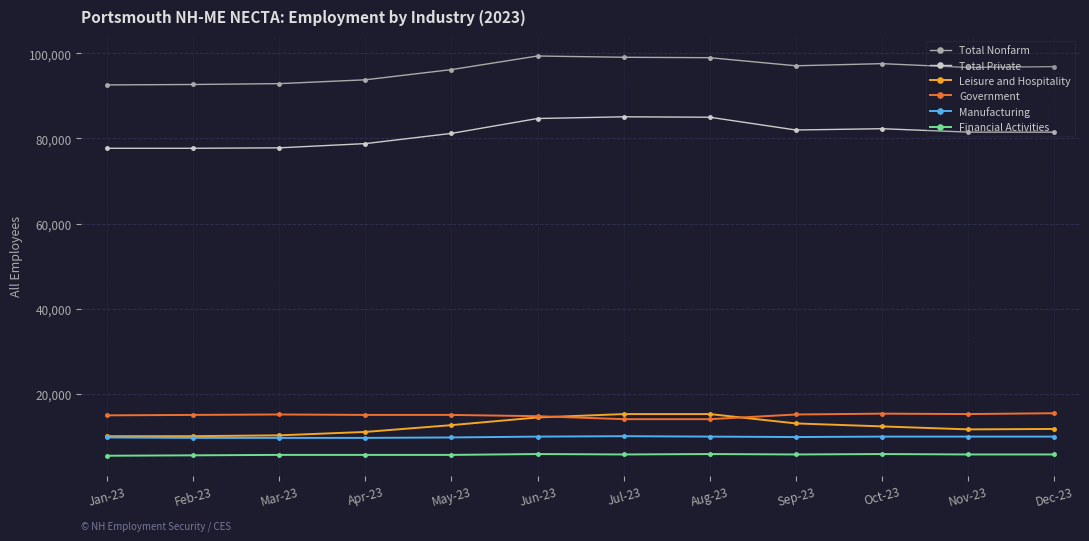

Is the value of Leisure and Hospitality at Sep-23 greater than the value of Government at Apr-23?

No